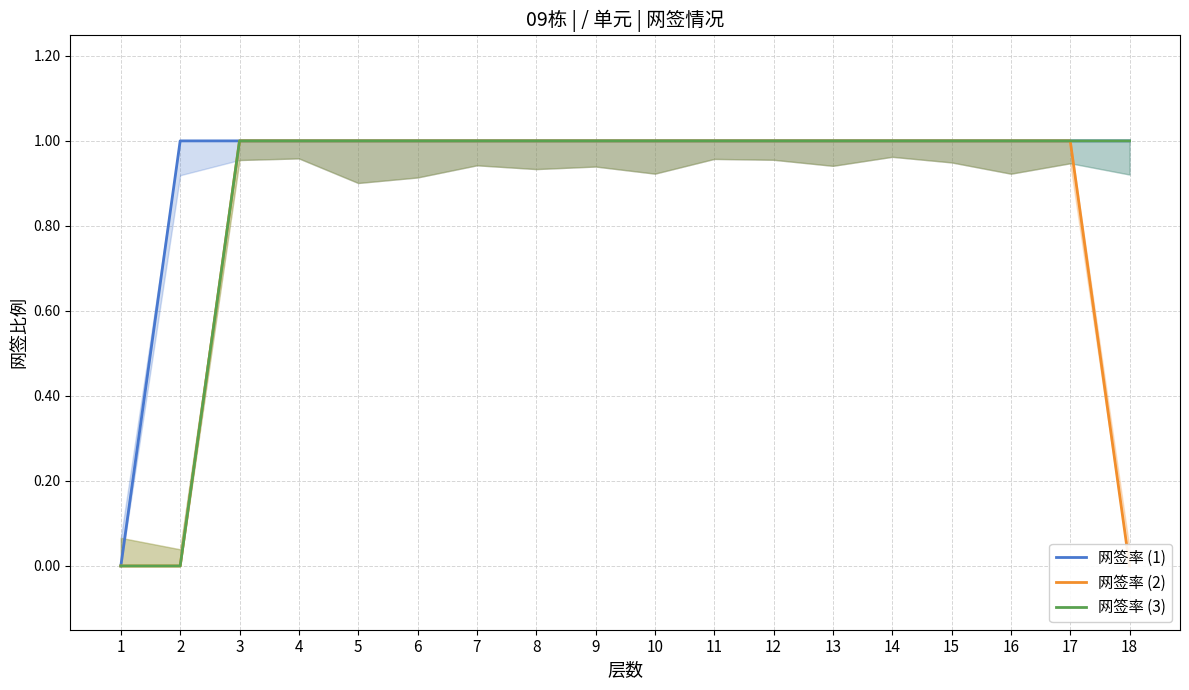

What is the total value across all series at 17?

3